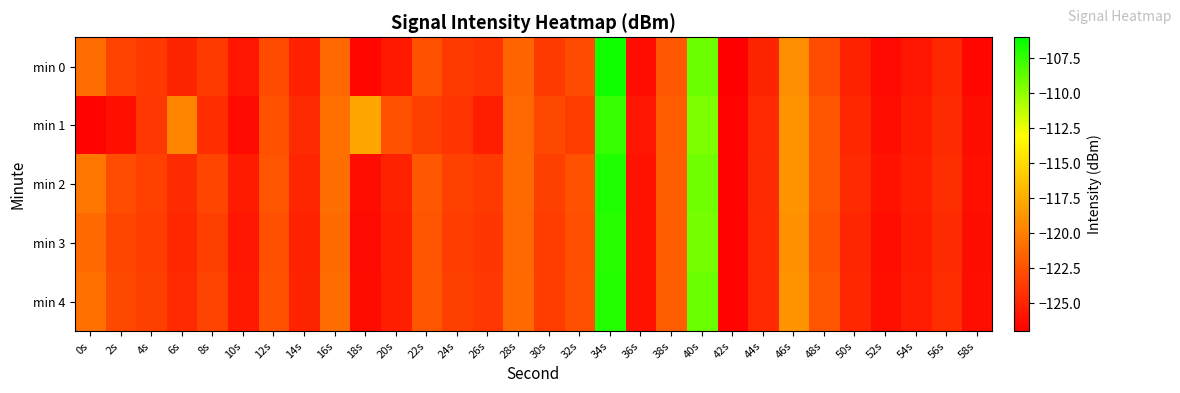

Between 10s and 48s, which series saw the biggest shift?

min 1